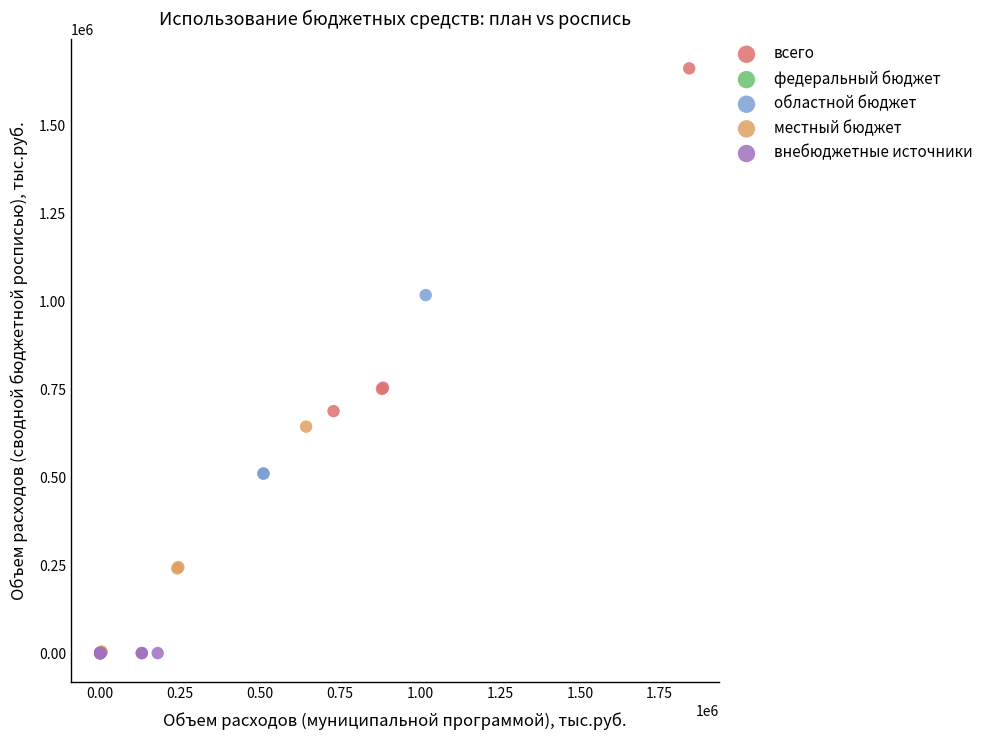

Which series reaches the maximum Y coordinate?

всего